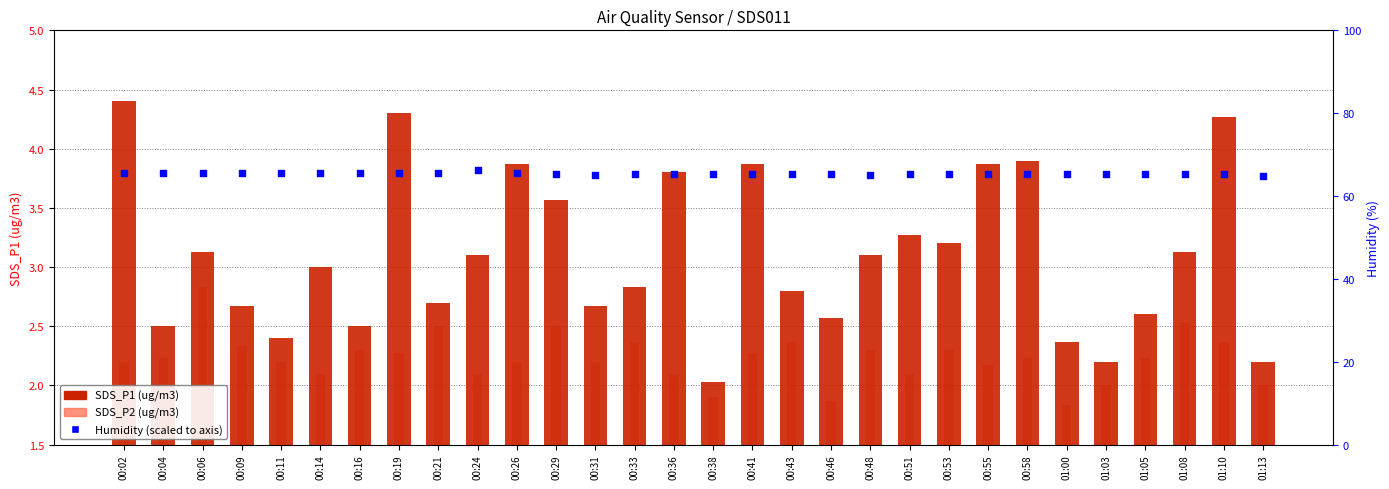

Is the value of SDS_P1 (ug/m3) at 00:46 greater than the value of Humidity (scaled) at 00:16?

No